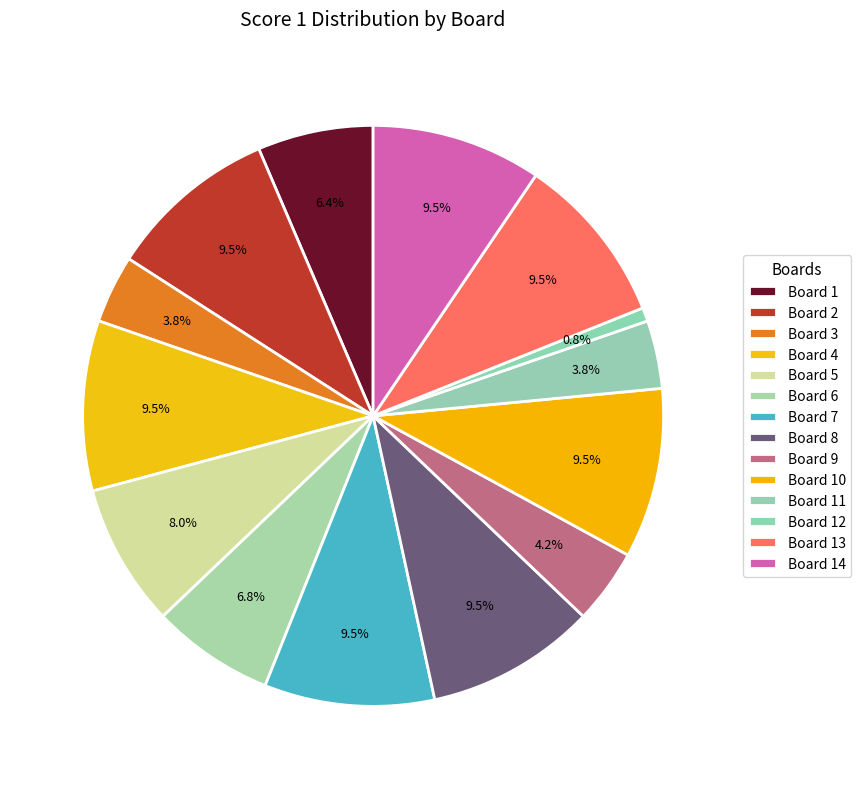

Rank the categories by value from highest to lowest.

Board 2, Board 4, Board 7, Board 8, Board 10, Board 13, Board 14, Board 5, Board 6, Board 1, Board 9, Board 3, Board 11, Board 12